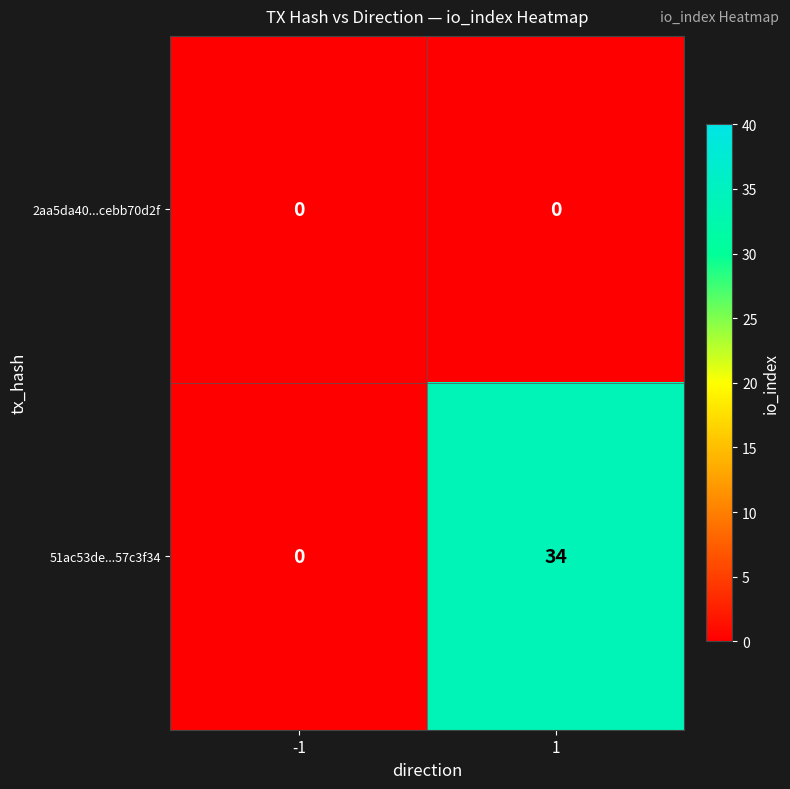

List the series in order of their peak value, highest first.

51ac53de...57c3f34, 2aa5da40...cebb70d2f